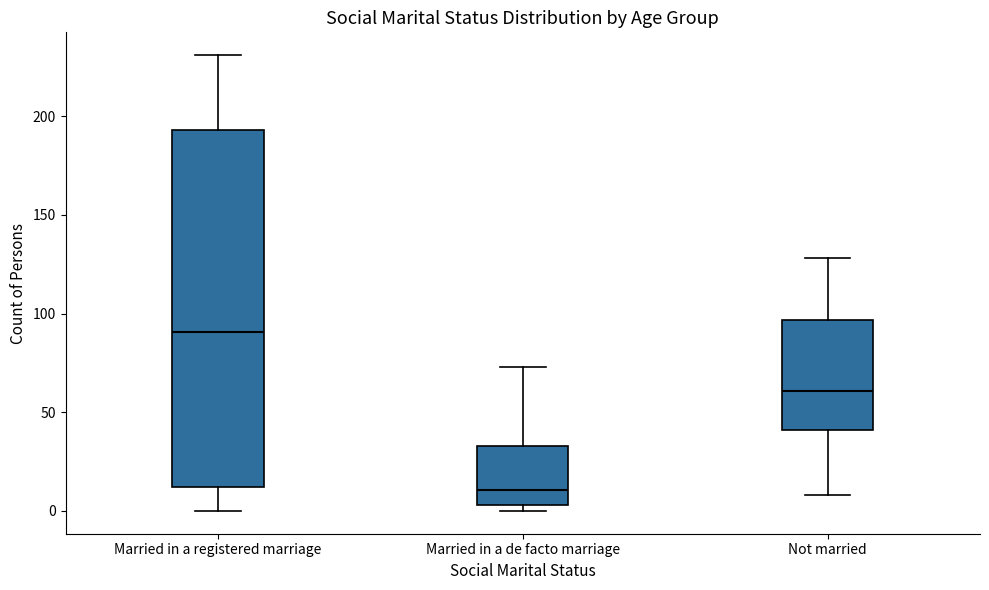

Where does the upper whisker of the box for Married in a de facto marriage end on the y-axis? The values are not printed on the chart, so give them approximately, as read against the axis.

75